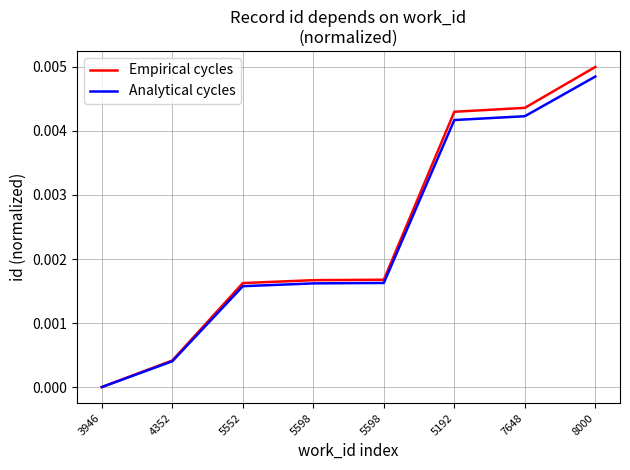

How many distinct data groups are displayed?

2